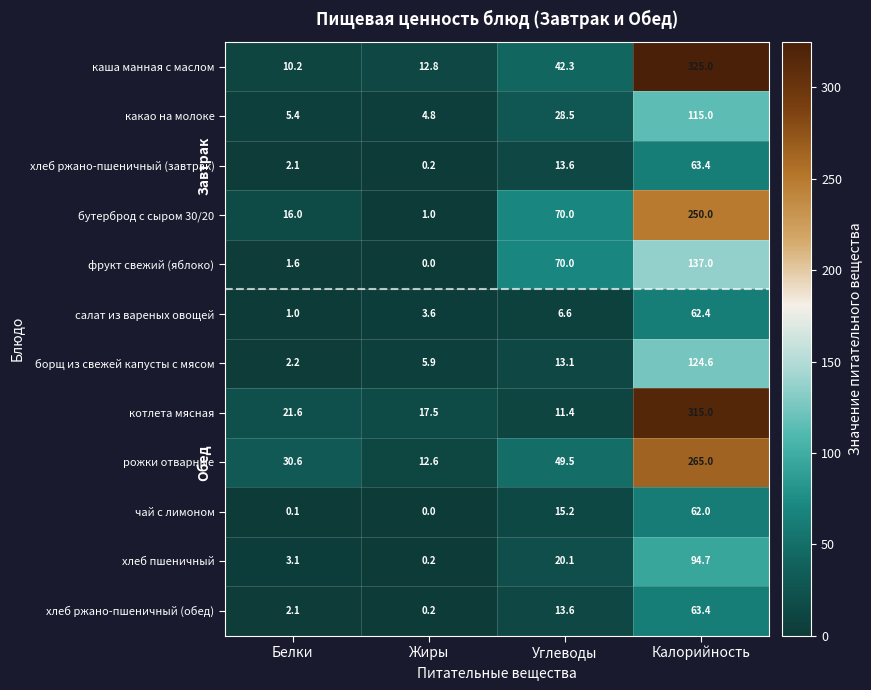

What is the sum of all рожки отварные values?

357.7